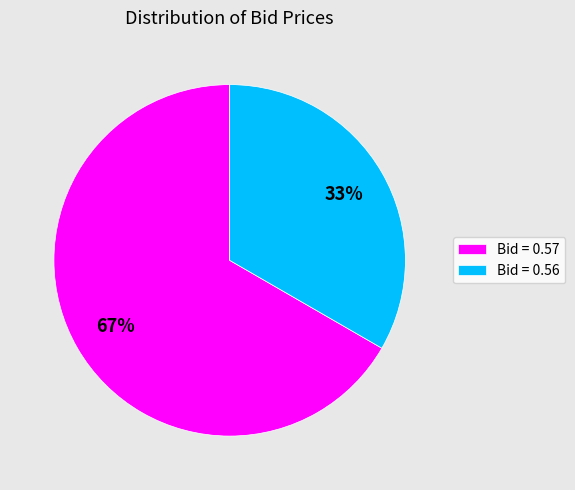

To the nearest percent, what is the average slice percentage?

50%